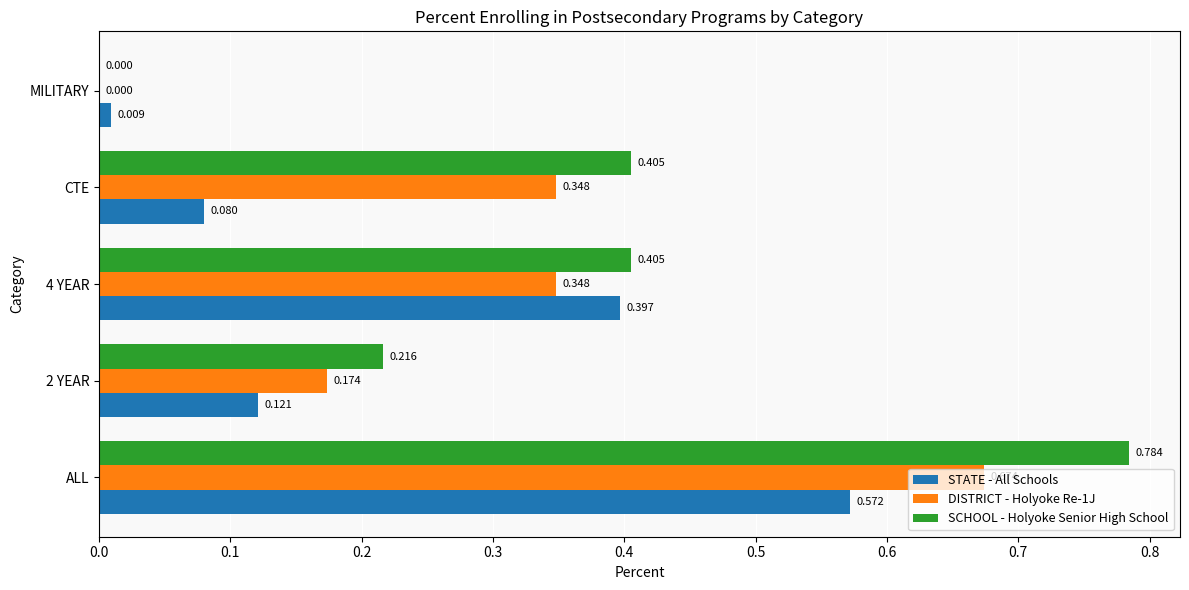

Which series changed the most between ALL and 2 YEAR?

SCHOOL - Holyoke Senior High School